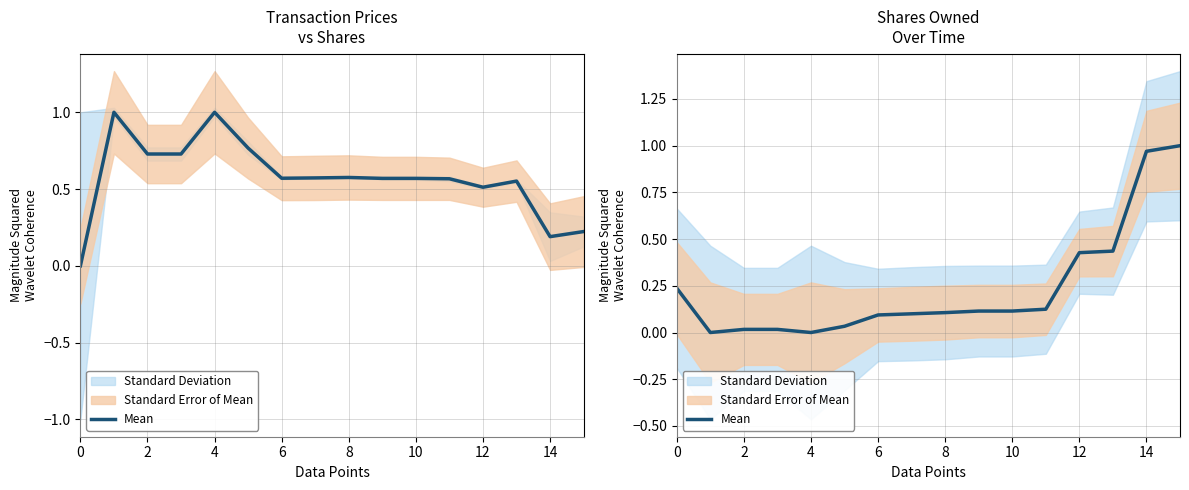

At which label is the value closest to 0?

2